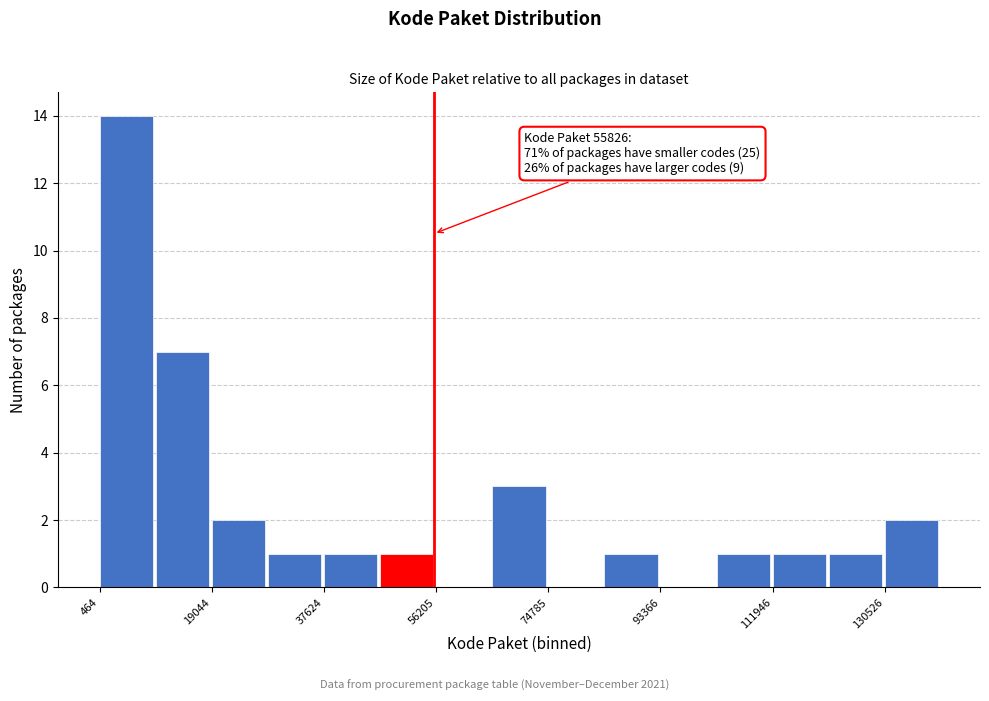

Which range on the x-axis has the tallest bar?

0 to 10000